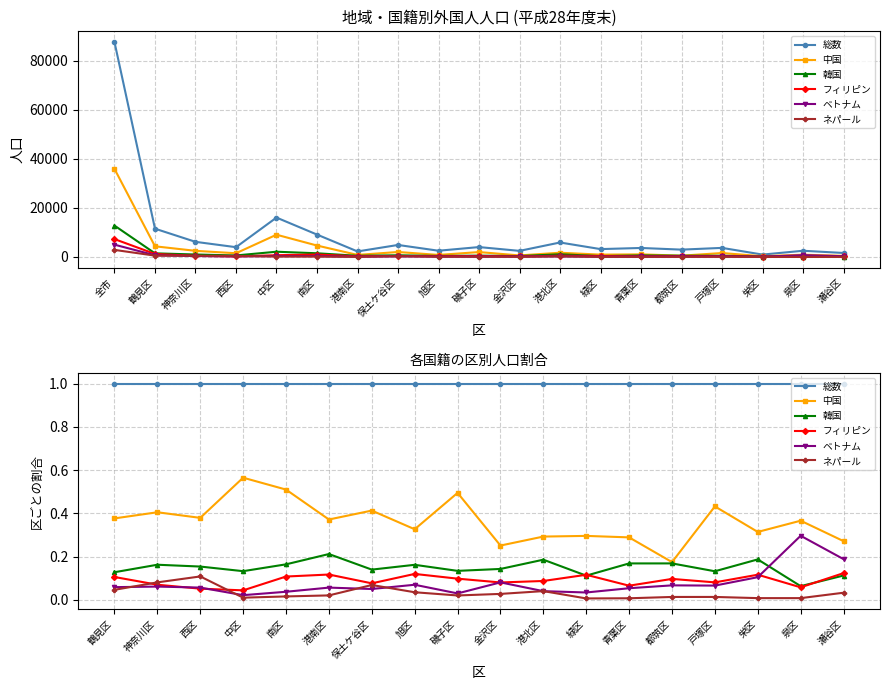

True or false: ネパール has a value of 0.0 at 緑区.

True